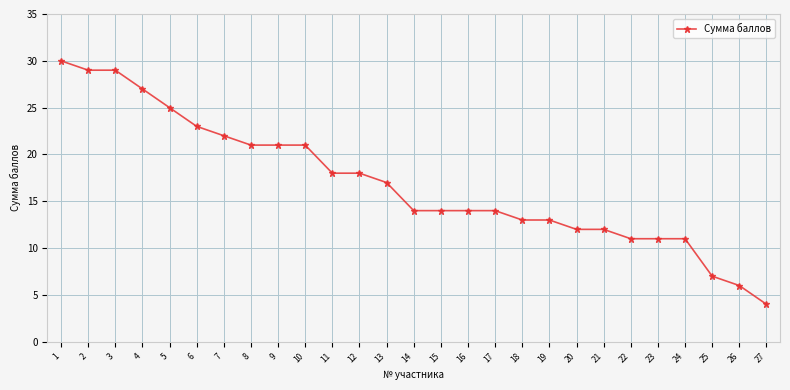

How many lines are shown in the chart?

1